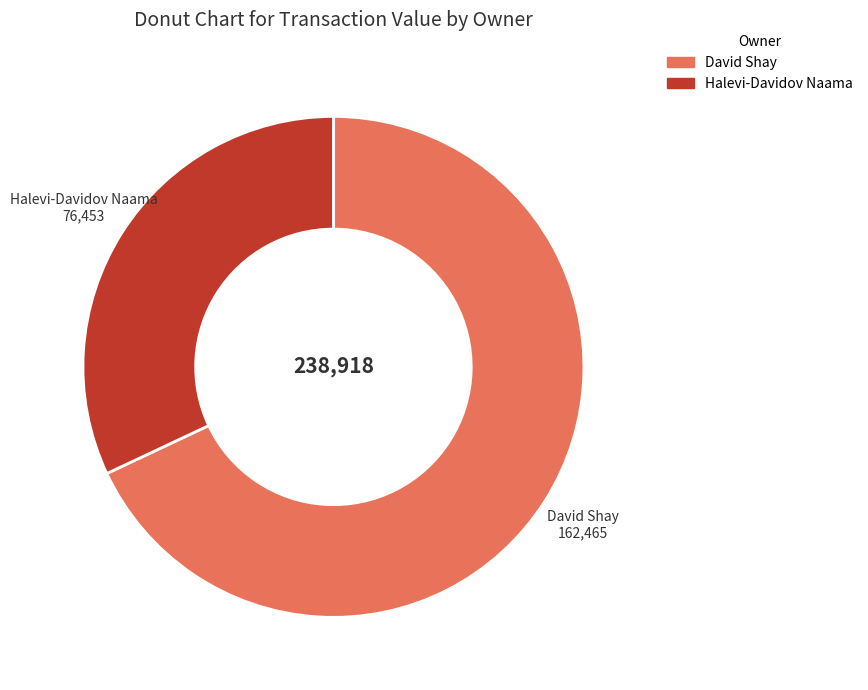

Does any single category account for the majority?

Yes